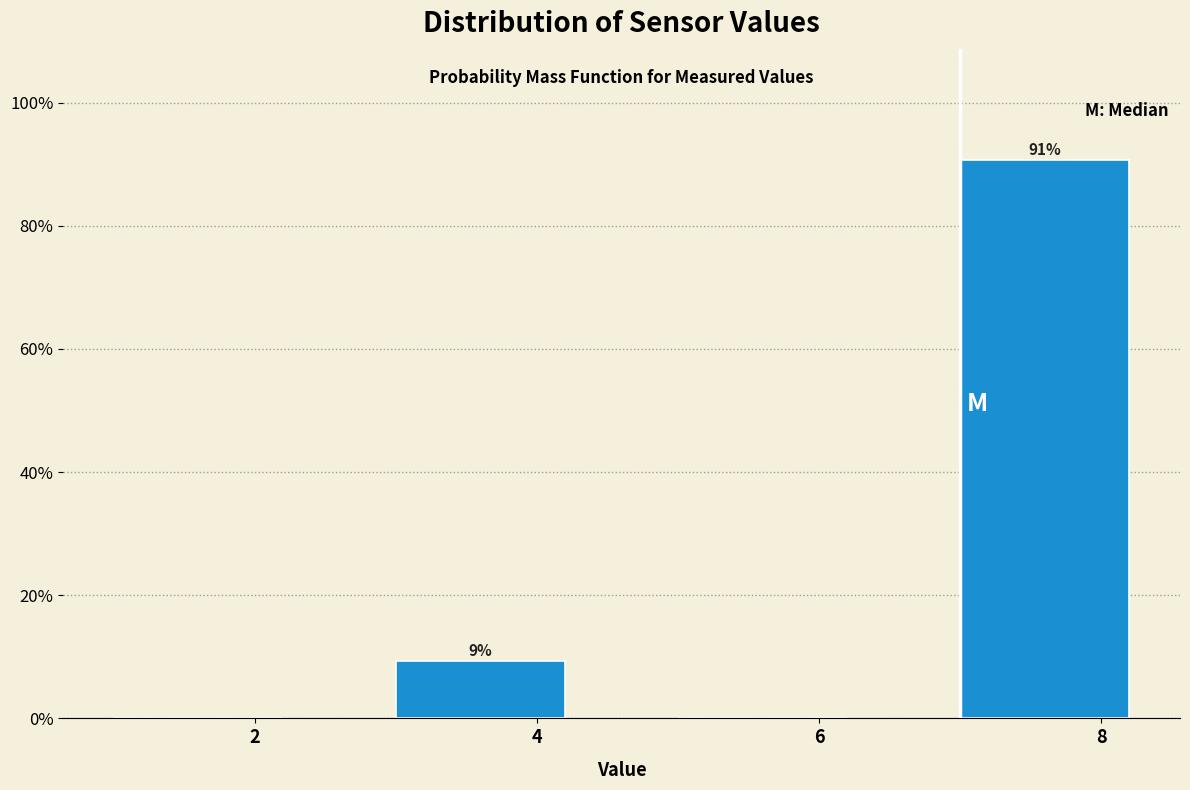

The value at 4 is 9.4. True or false?

True